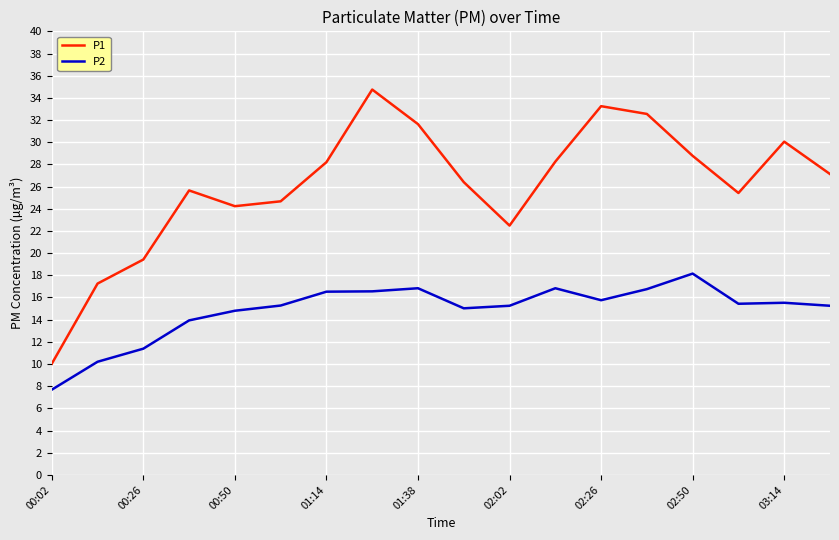

True or false: P2 and P1 cross at least once.

False